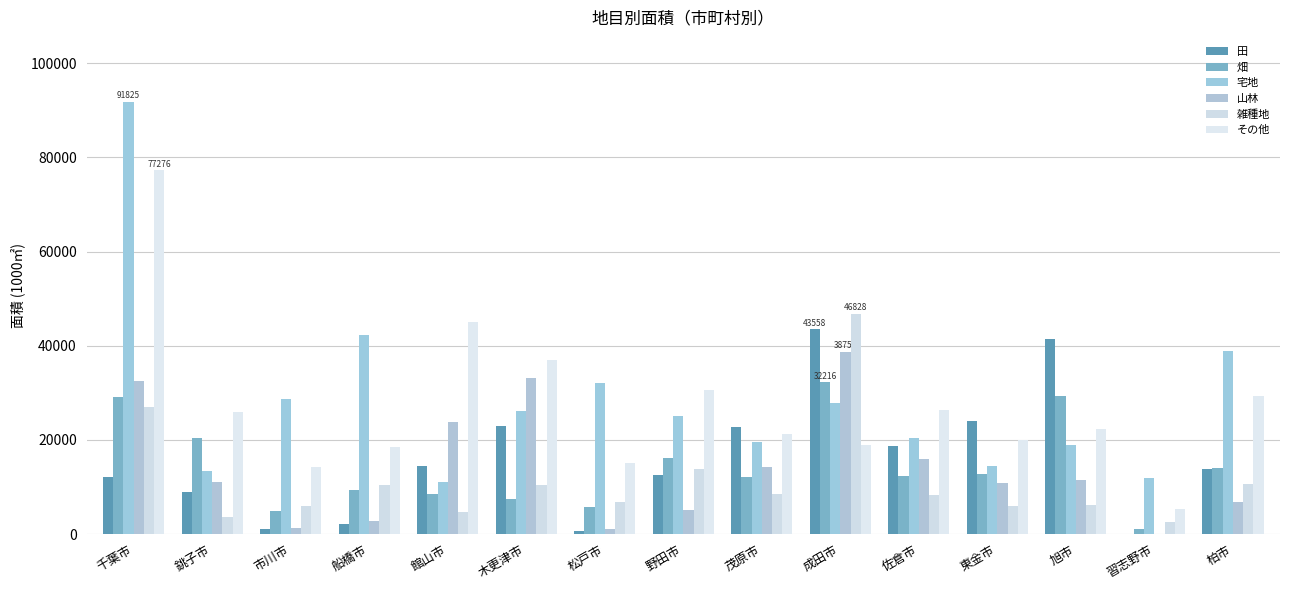

What is the total value across all series at 館山市?

107401